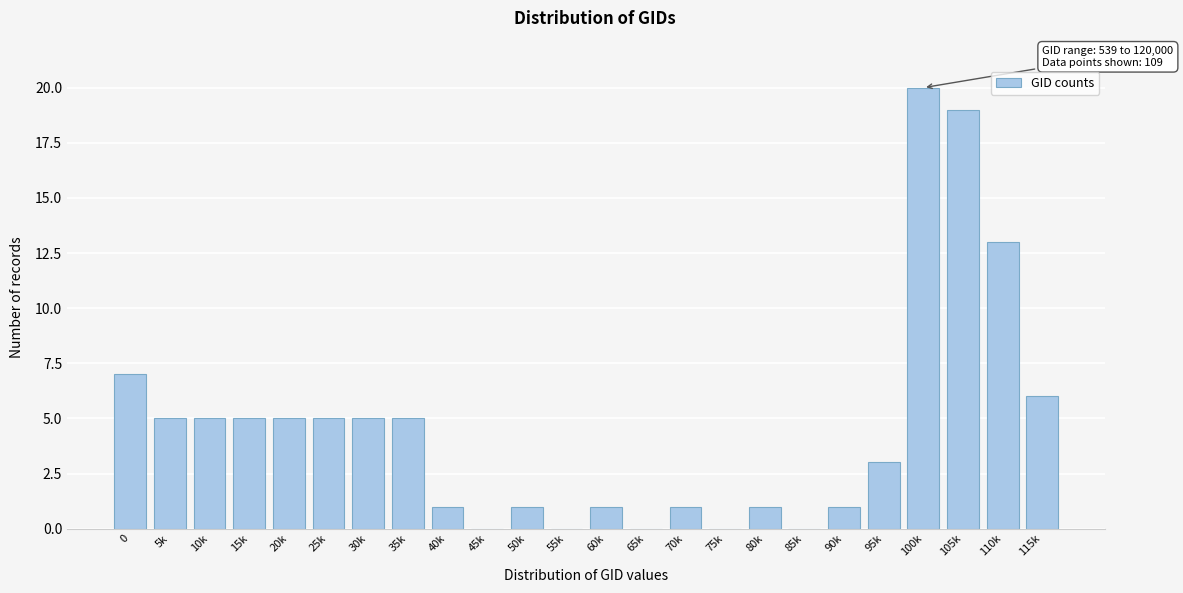

Reading right to left, transcribe all the data shown in this chart.

115k=6	110k=13	105k=19	100k=20	95k=3	90k=1	85k=0	80k=1	75k=0	70k=1	65k=0	60k=1	55k=0	50k=1	45k=0	40k=1	35k=5	30k=5	25k=5	20k=5	15k=5	10k=5	5k=5	0=7